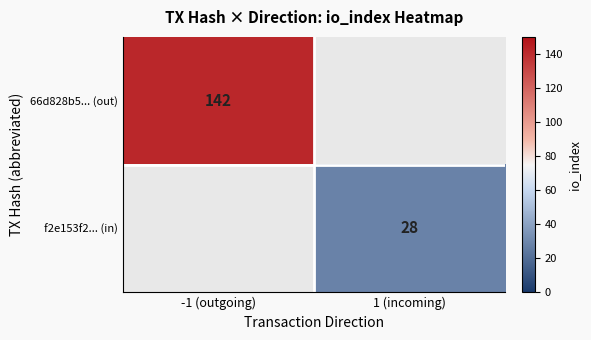

At how many categories does at least one series exceed 63?

1